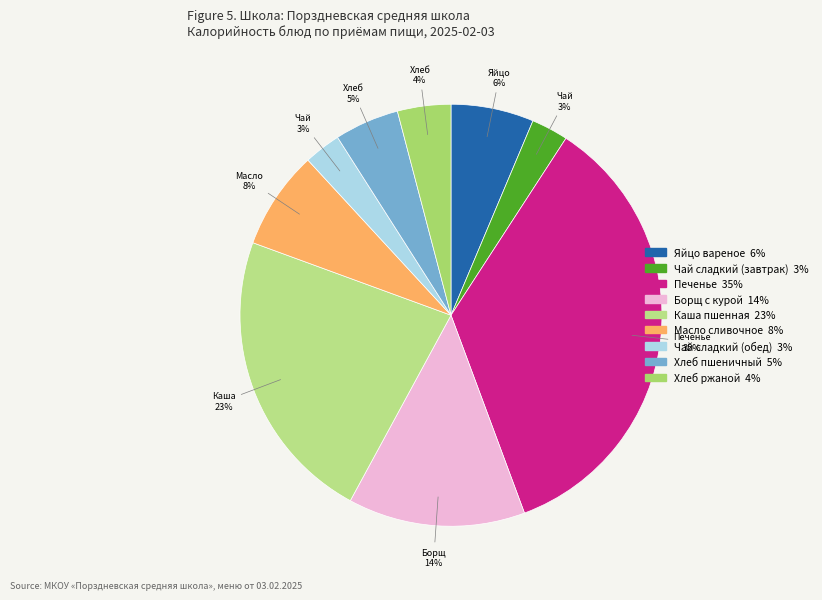

Which slice is the largest?

Печенье